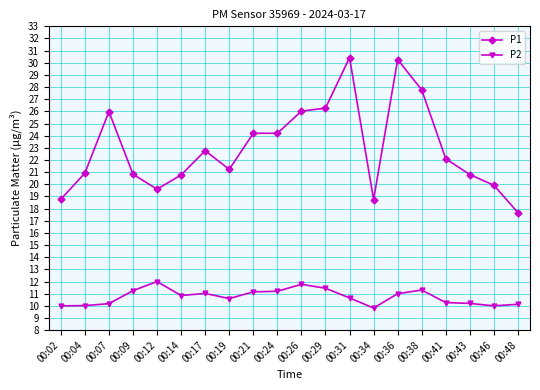

Count the number of categories in the chart.

20